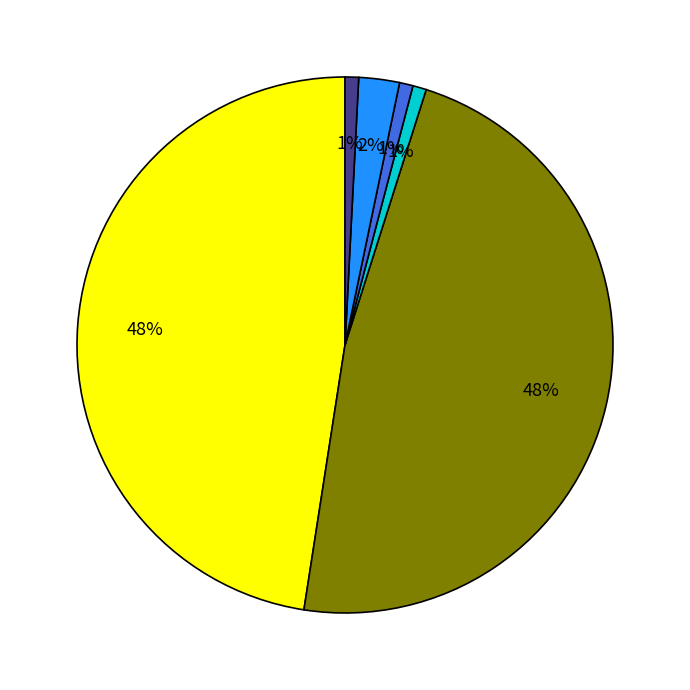

Does any single category account for the majority?

No